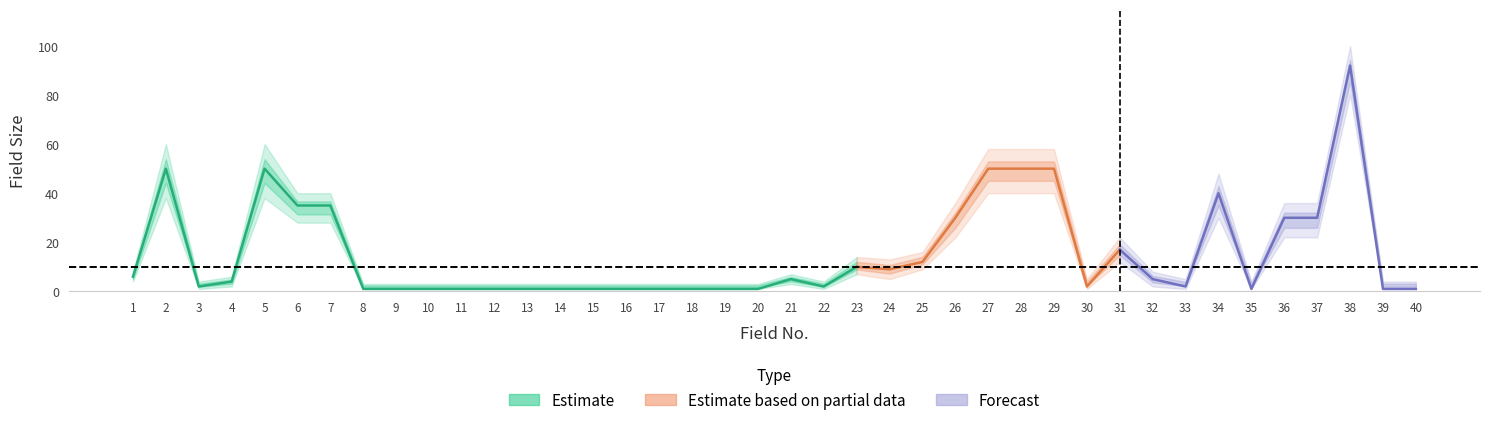

Which category has the lowest value in the SIZE_lower series?

3